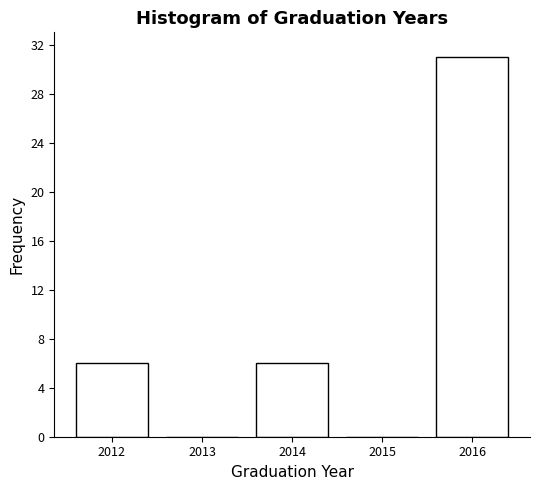

Which range on the x-axis has the tallest bar?

2015.5 to 2016.5